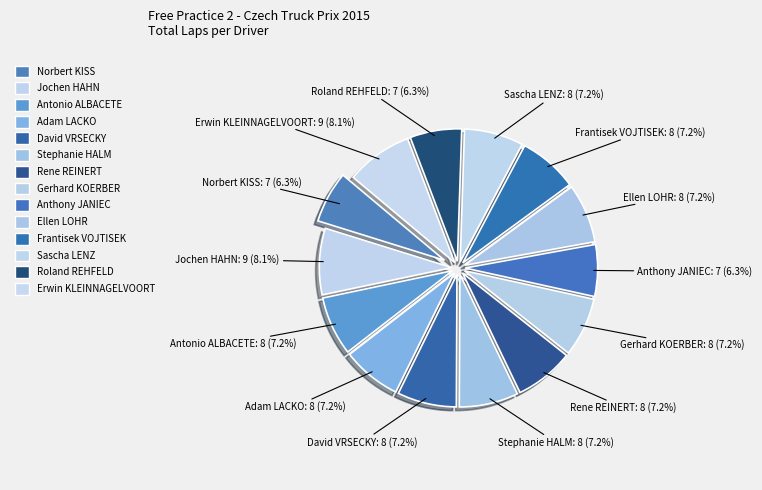

Approximately how many times larger is the value at Gerhard KOERBER compared to Roland REHFELD?

1.1